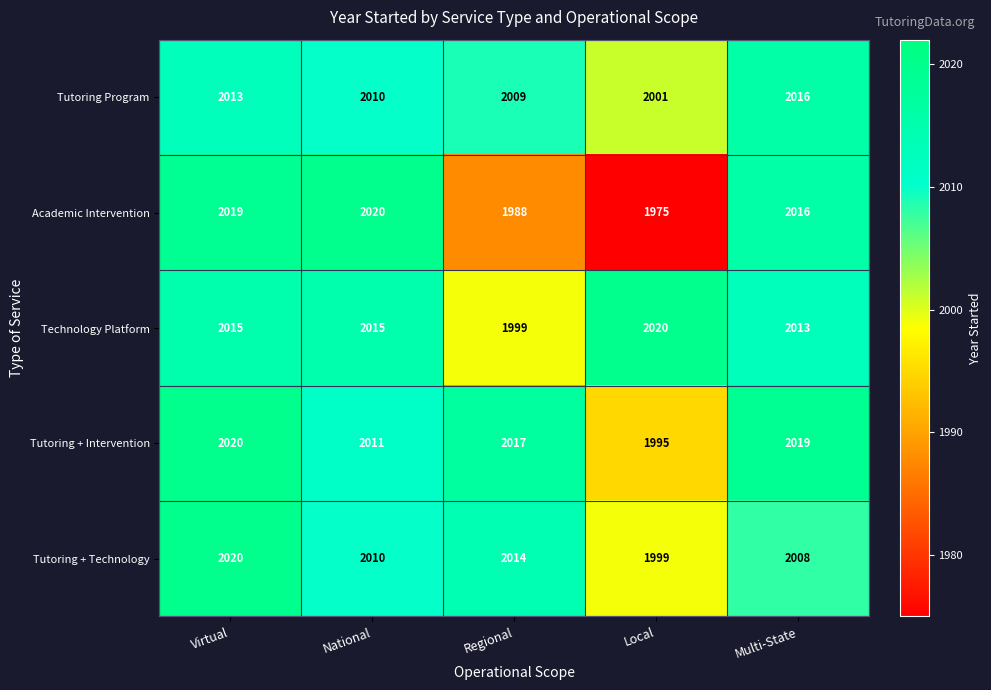

Reading left to right, what are all the values shown in this chart?

Tutoring Program: 2013	2010	2009	2001	2016
Academic Intervention: 2019	2020	1988	1975	2016
Technology Platform: 2015	2015	1999	2020	2013
Tutoring + Intervention: 2020	2011	2017	1995	2019
Tutoring + Technology: 2020	2010	2014	1999	2008